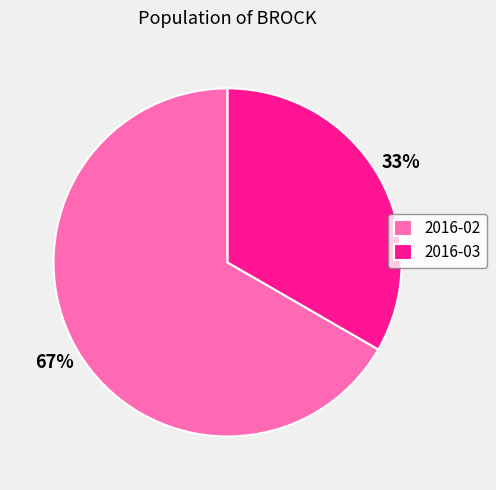

Does 2016-02 account for over 50% of the chart?

Yes